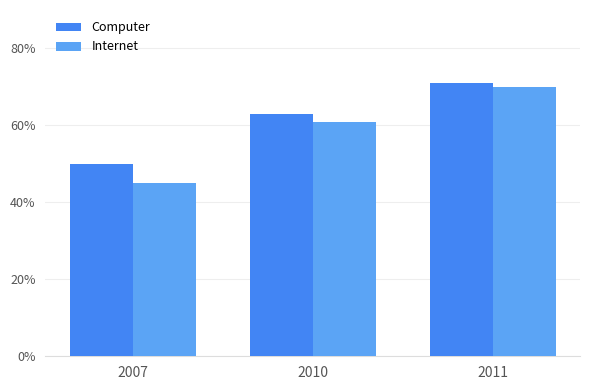

At how many categories does at least one series exceed 51?

2